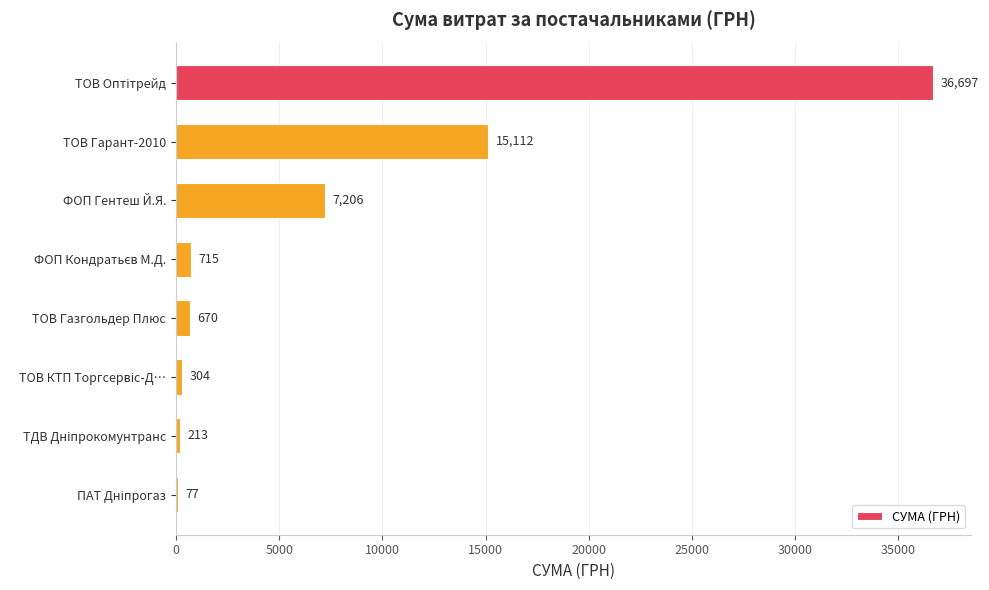

What is the average value?

7624.2